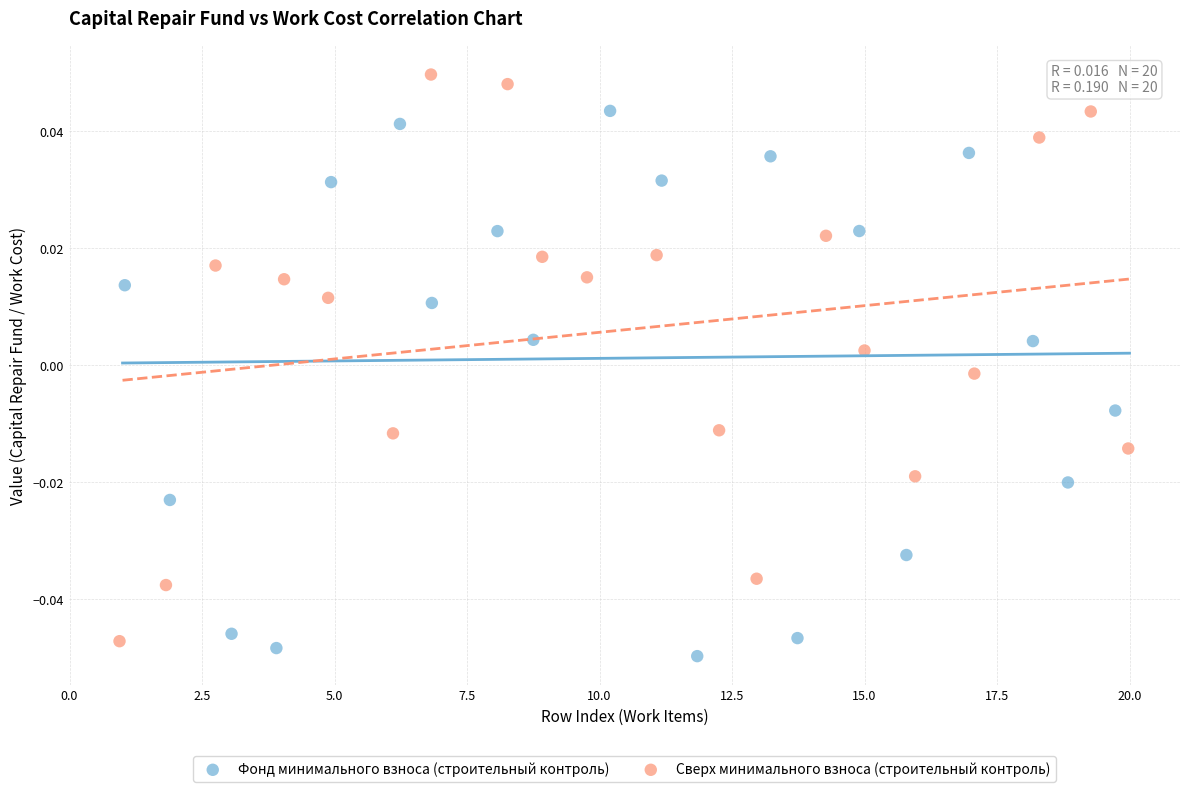

Which series contains the highest Y value?

Сверх минимального взноса (строительный контроль)